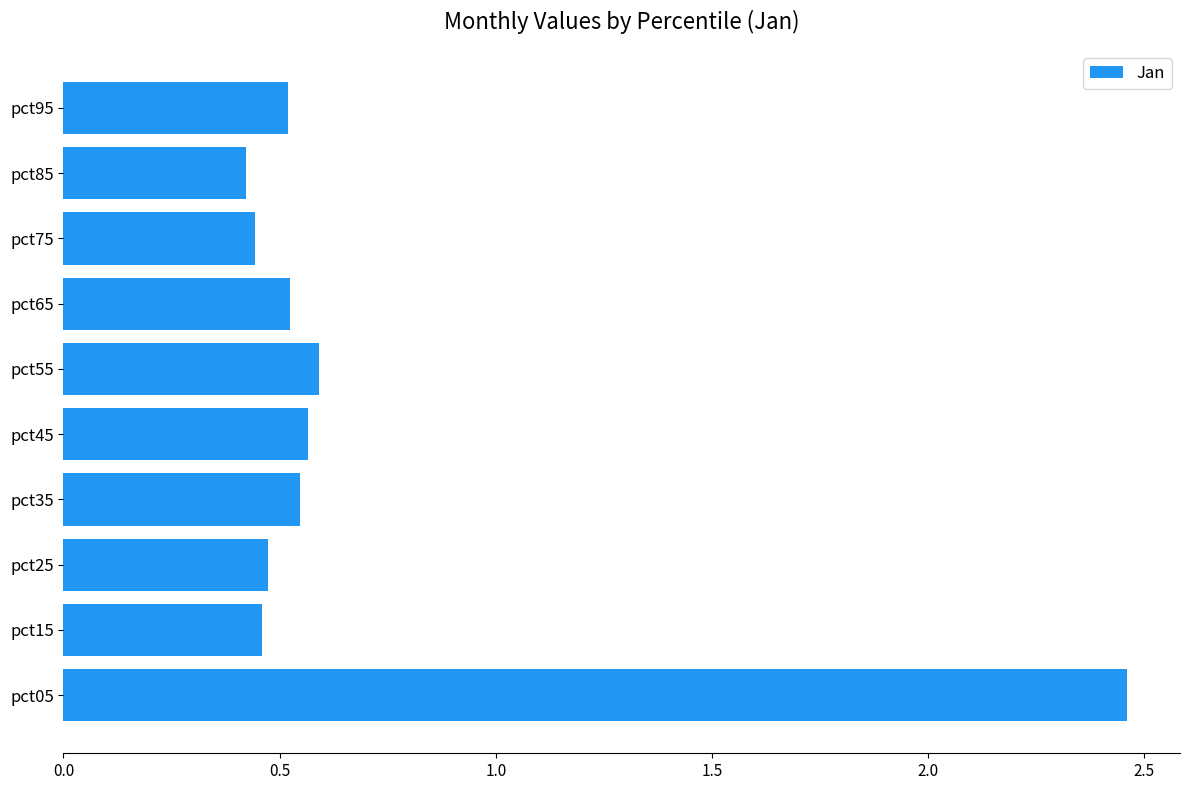

How many distinct data groups are displayed?

1